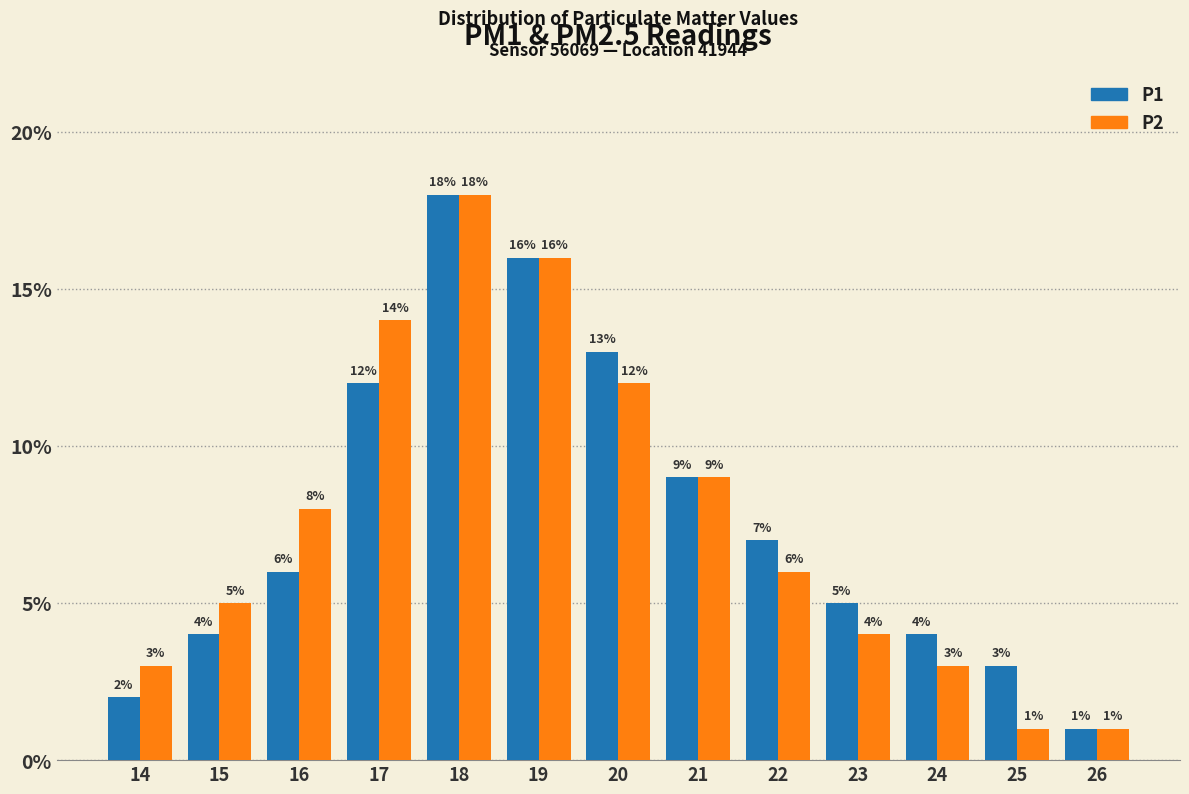

The value of P2 at 18 is 10. True or false?

False